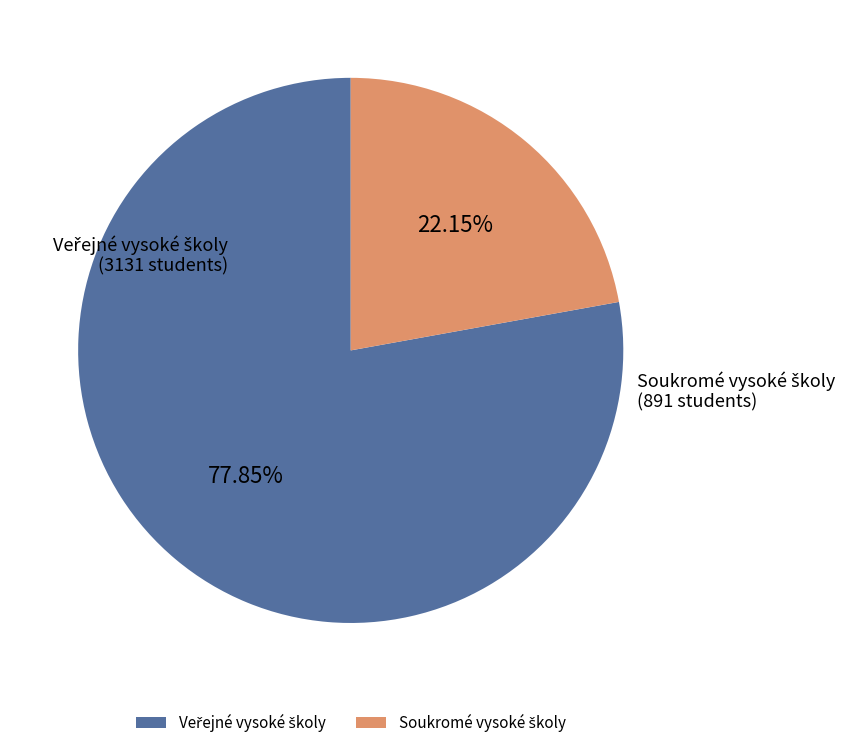

Does any single category account for the majority?

Yes